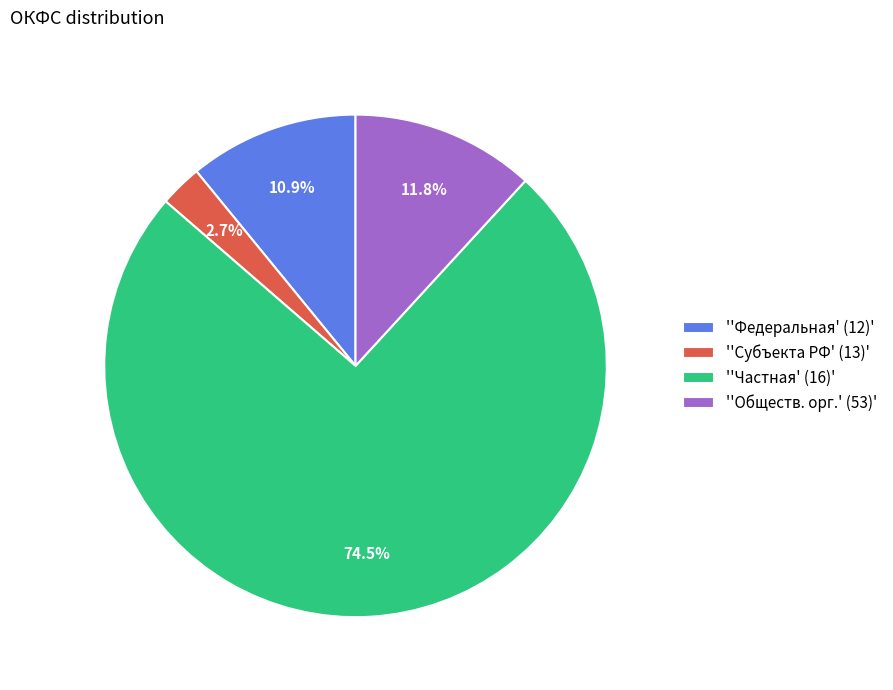

What portion of the pie excludes ''Субъекта РФ' (13)'?

97.3%